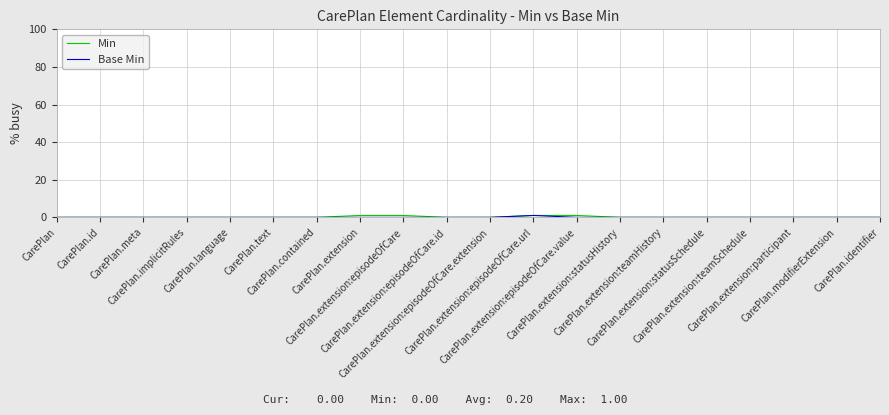

True or false: Base Min and Min cross at least once.

False